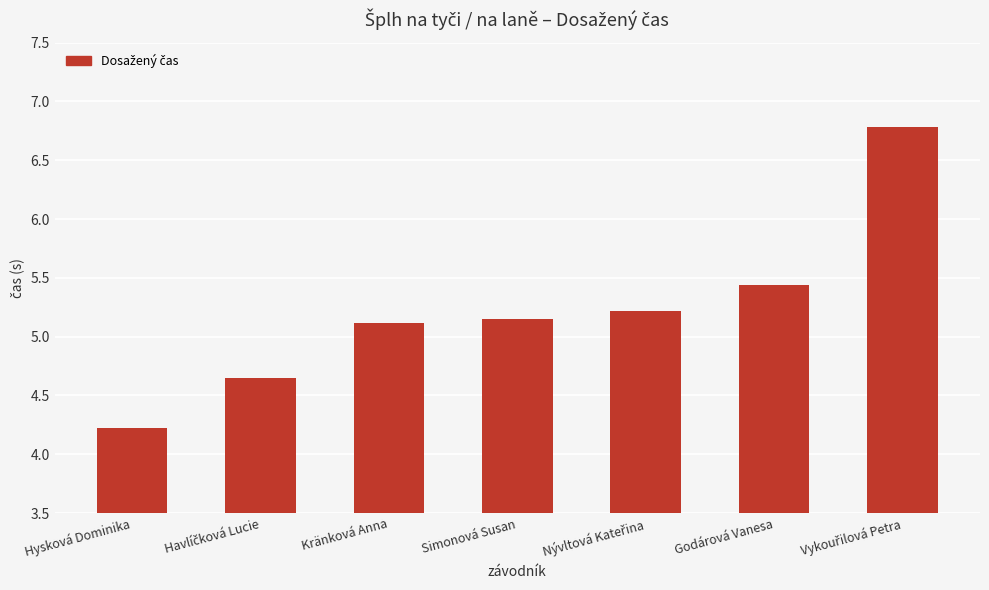

At which label does the data first exceed 5?

Kränková Anna